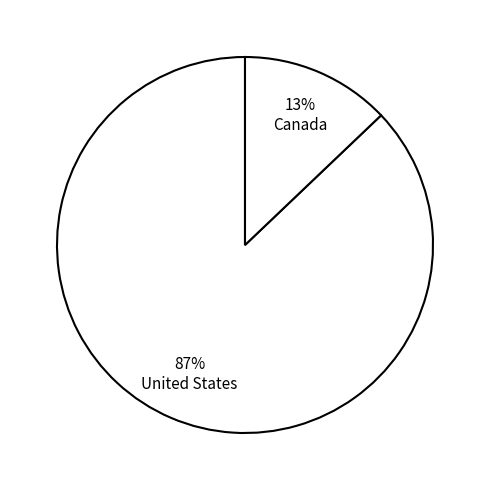

To the nearest percent, what portion does United States represent?

87%